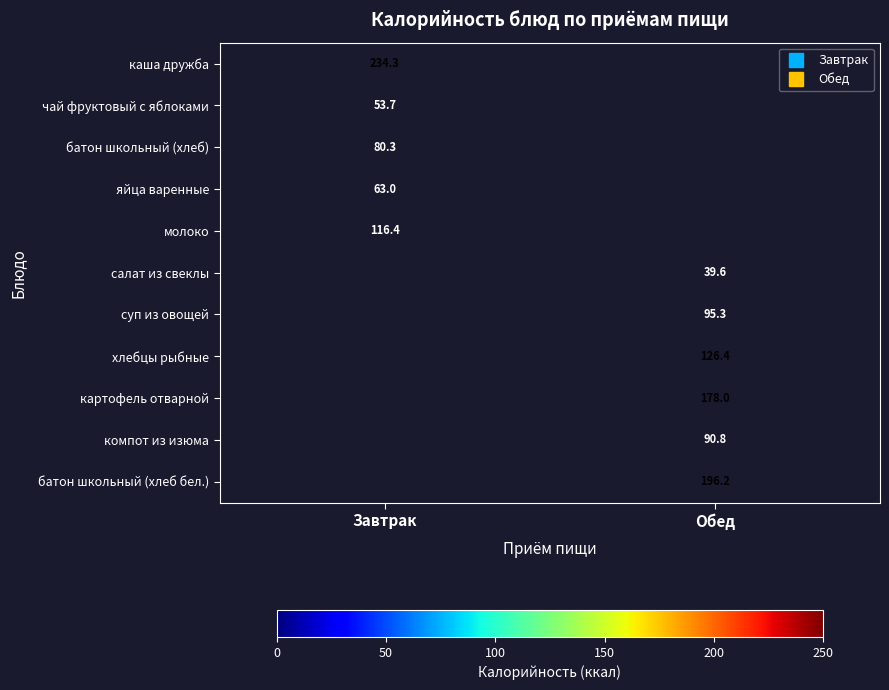

Between Обед and Завтрак, which is larger?

Завтрак